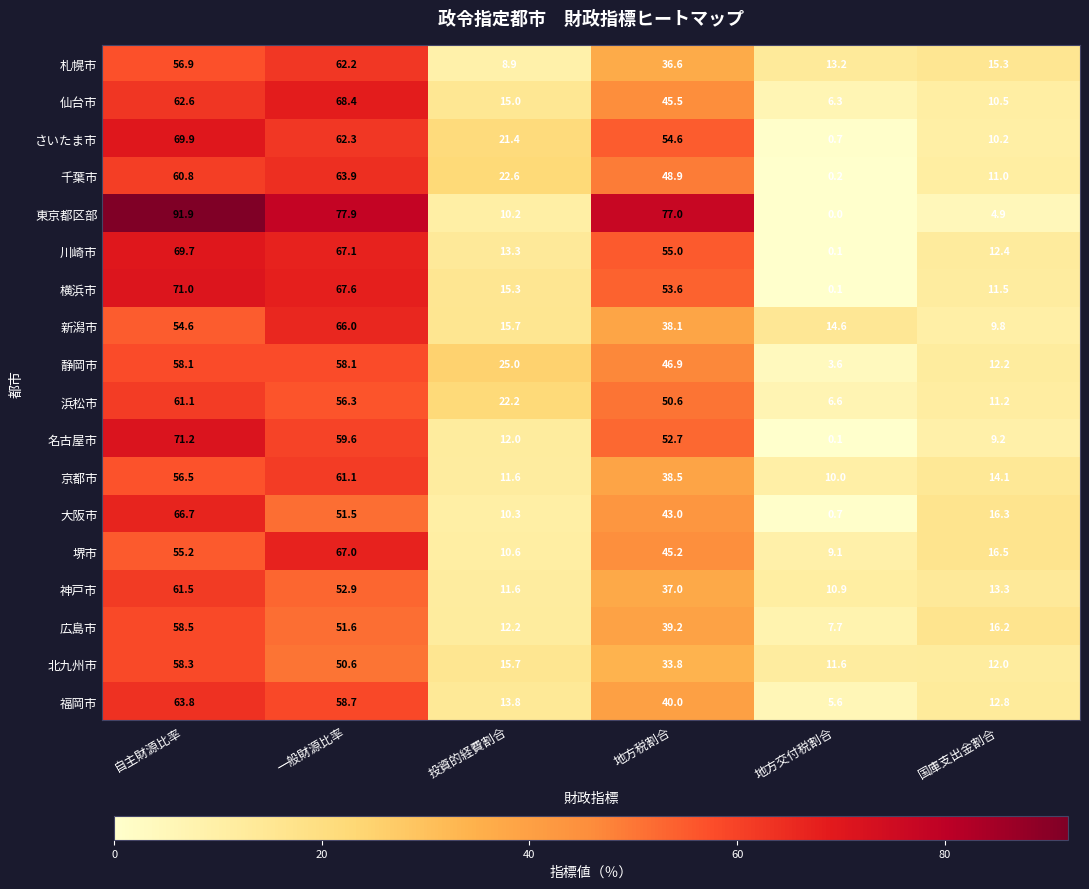

At how many categories does at least one series exceed 75?

3